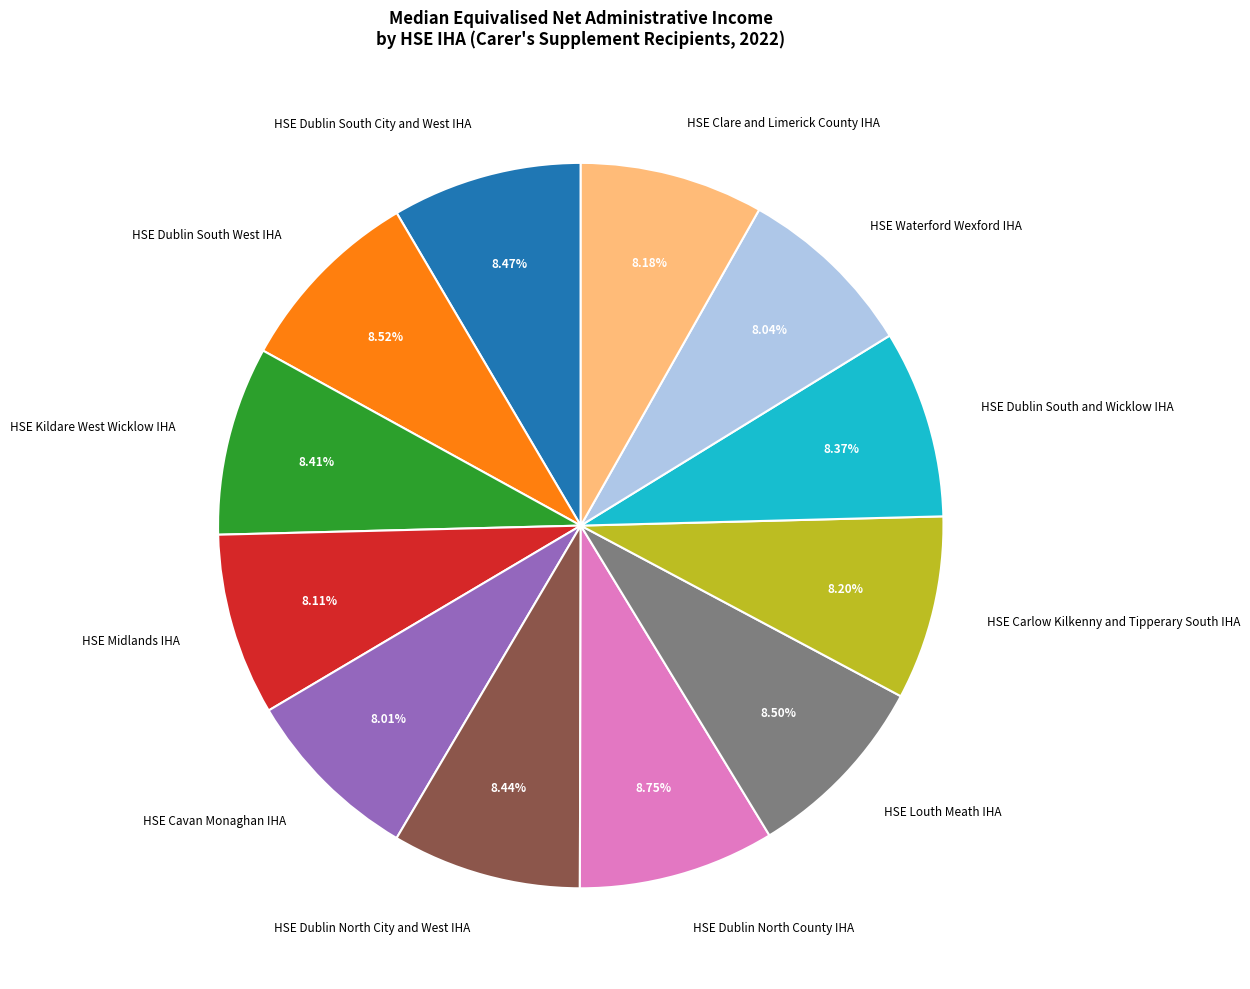

True or false: HSE Carlow Kilkenny and Tipperary South IHA accounts for 1% of the total.

False